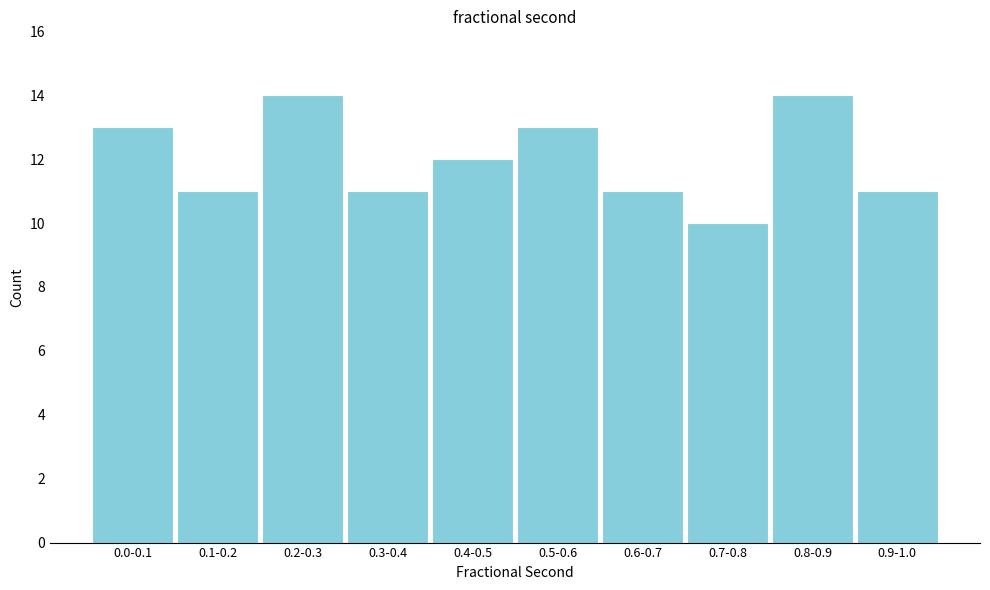

Reading right to left, transcribe all the data shown in this chart.

11	14	10	11	13	12	11	14	11	13